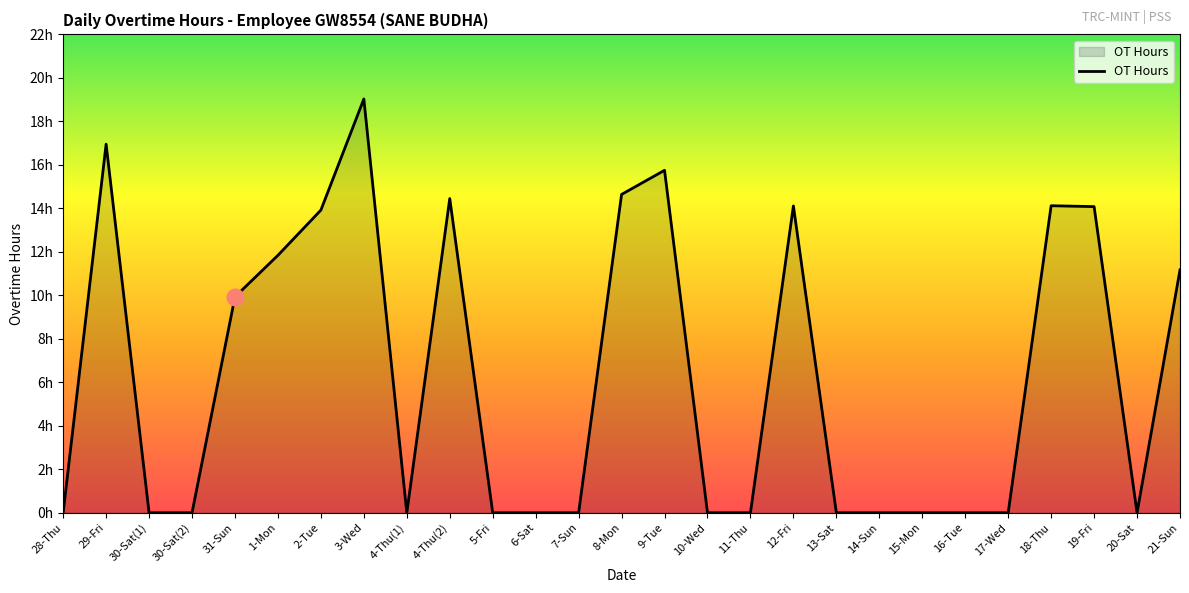

Is it true that the value at 29-Fri is 10.4?

False